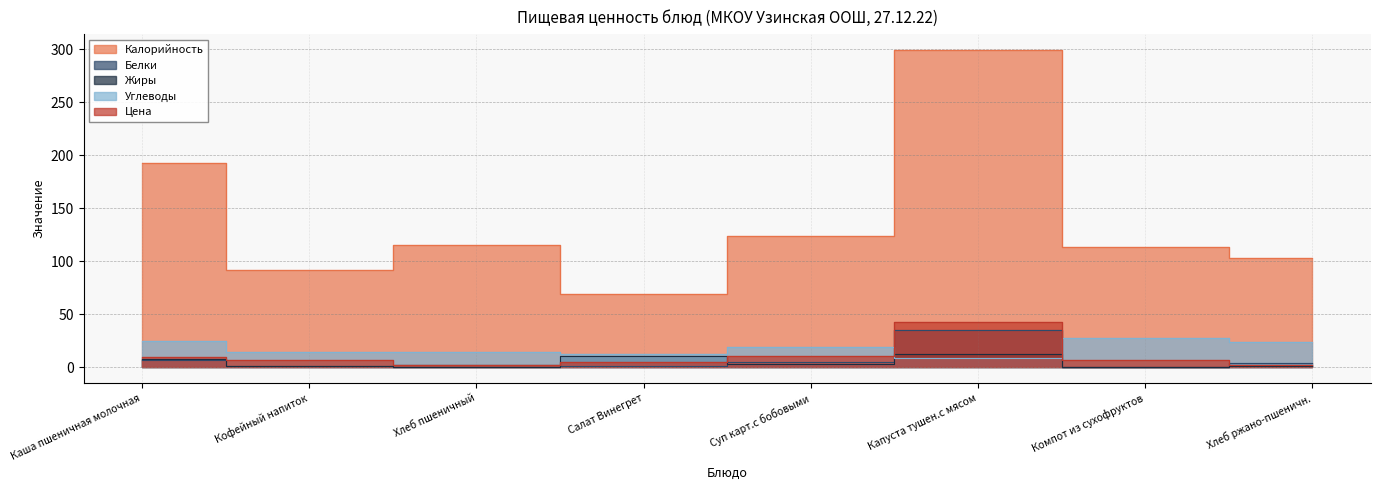

What is the average value of the Углеводы series?

18.2